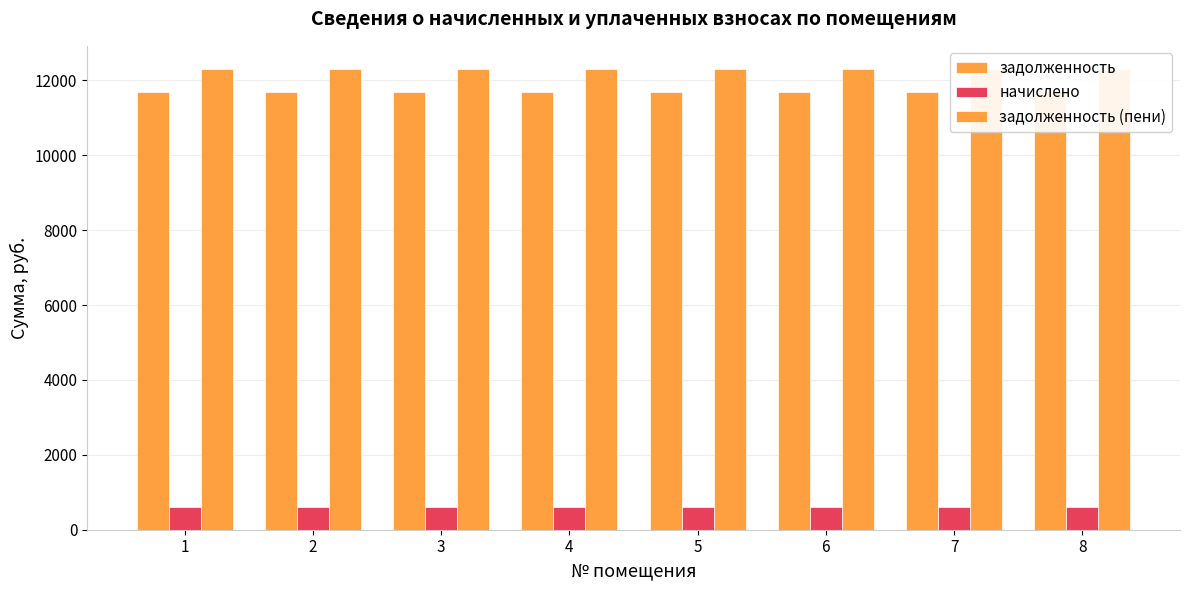

Rank the series by their maximum value, from highest to lowest.

задолженность (пени), задолженность, начислено